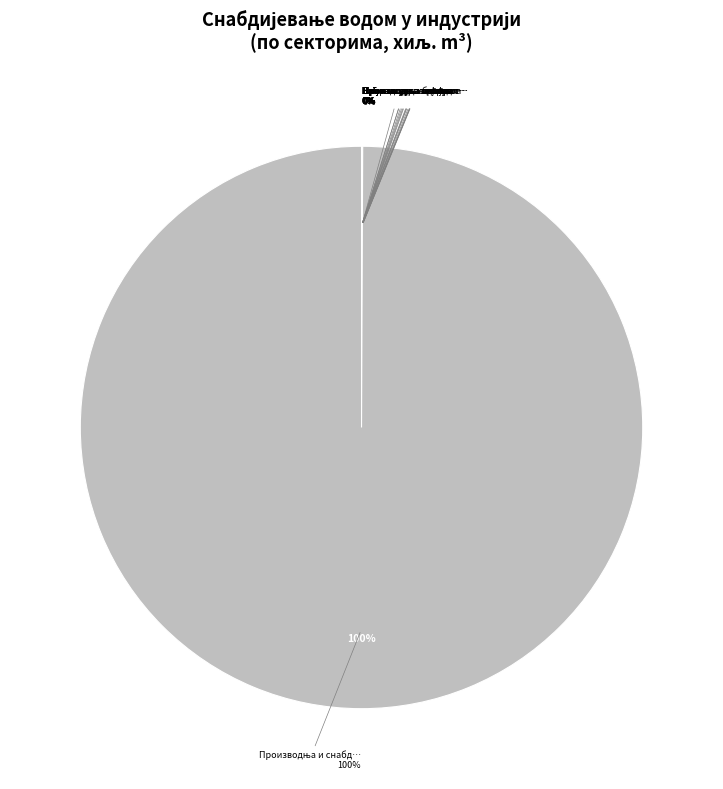

What is the majority slice?

Производња и снабдијевање електричном